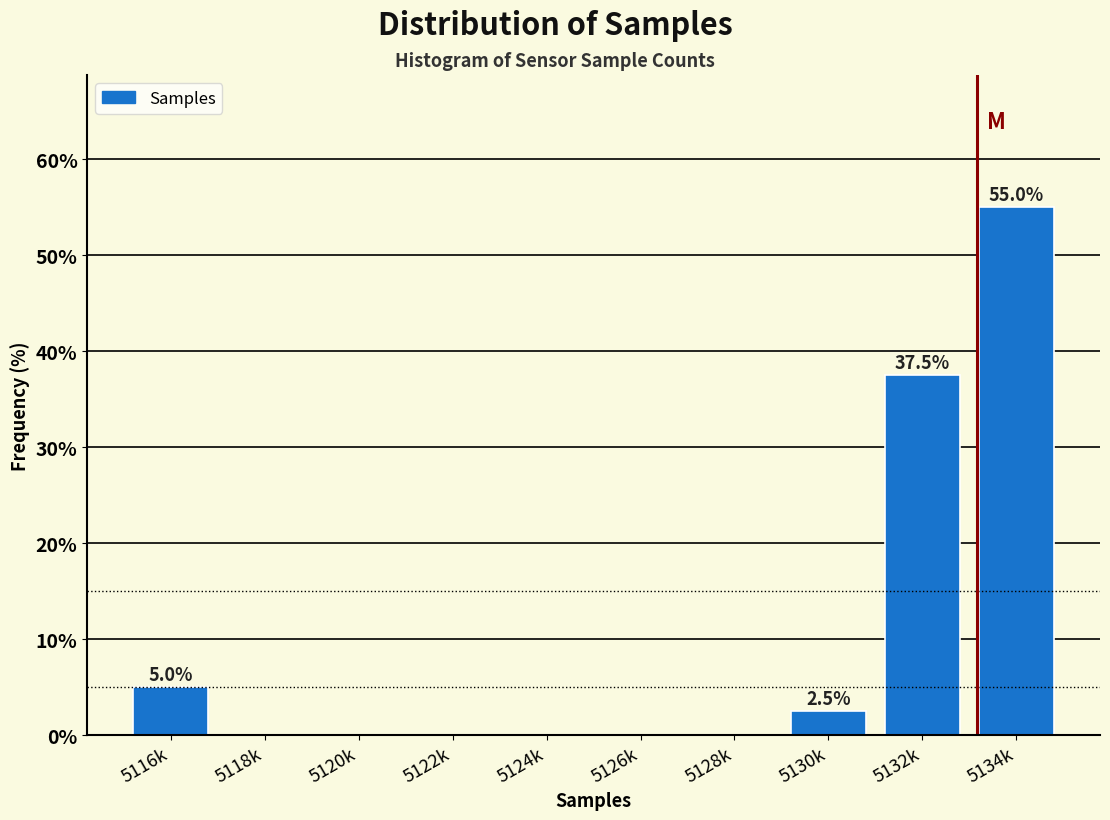

Reading left to right, what are all the values shown in this chart?

5116k=5.0	5118k=0.0	5120k=0.0	5122k=0.0	5124k=0.0	5126k=0.0	5128k=0.0	5130k=2.5	5132k=37.5	5134k=55.0